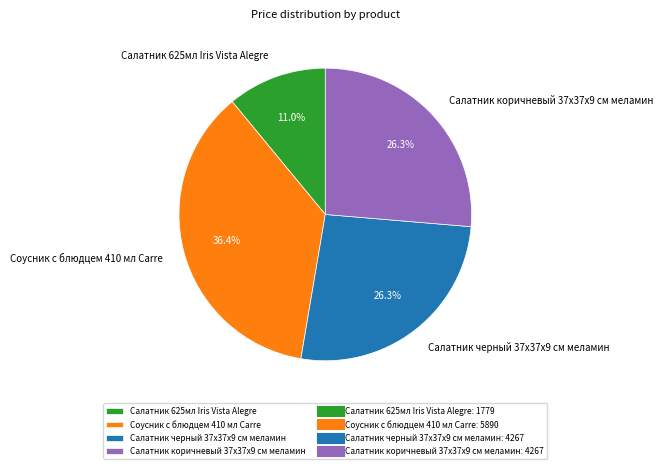

Is there a majority slice in this chart?

No